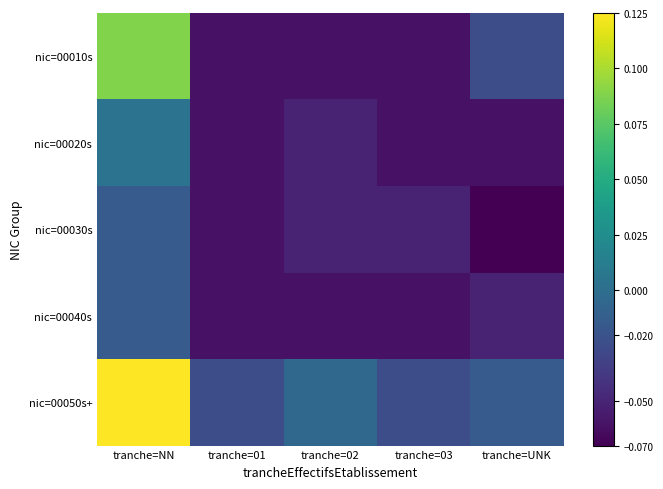

Count the number of categories in the chart.

5